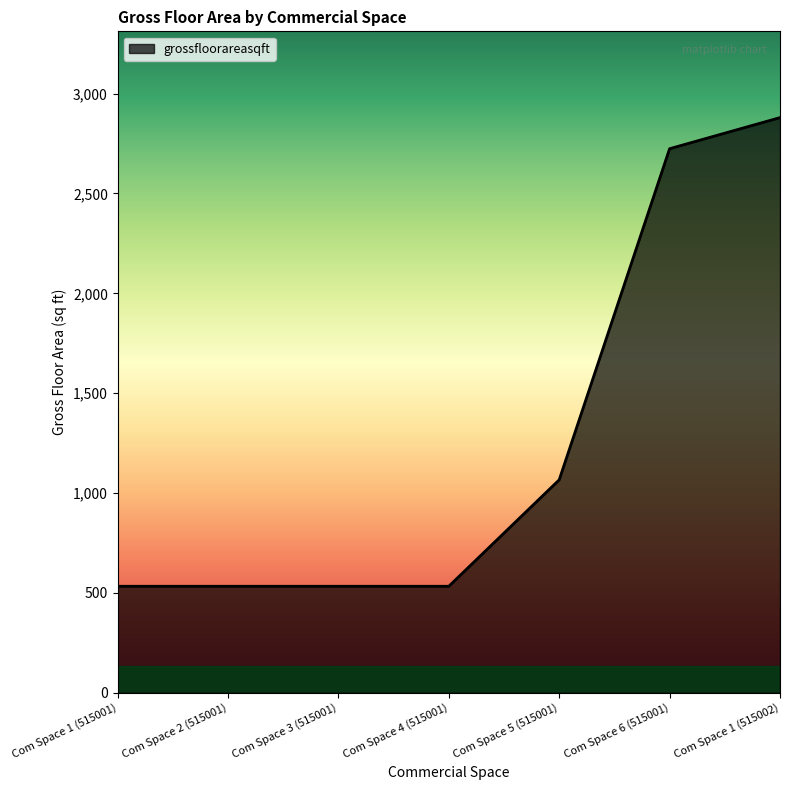

What is the difference between the values at Com Space 1 (515002) and Com Space 2 (515001)?

2346.9